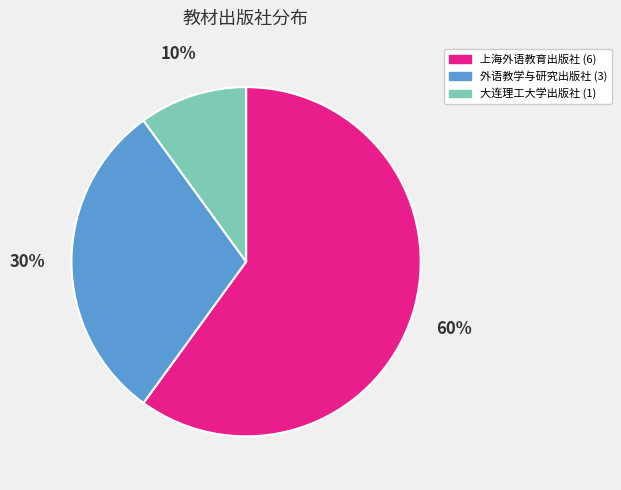

To the nearest percent, what is the difference between the largest and smallest slice percentages?

50%